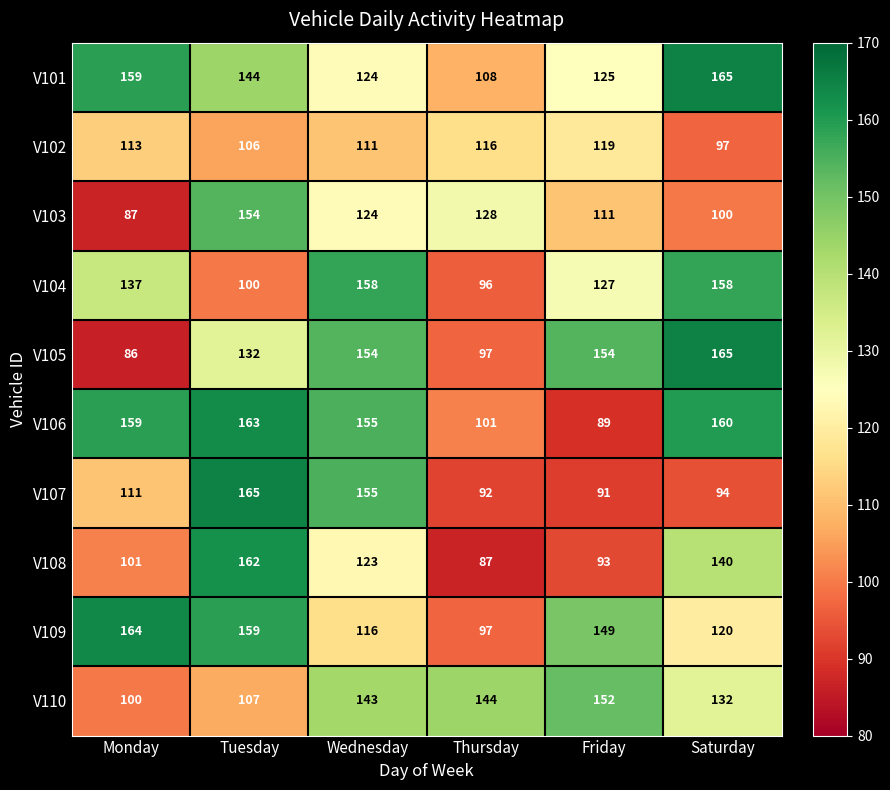

What is the difference between the maximum and minimum values in the V101 series?

57